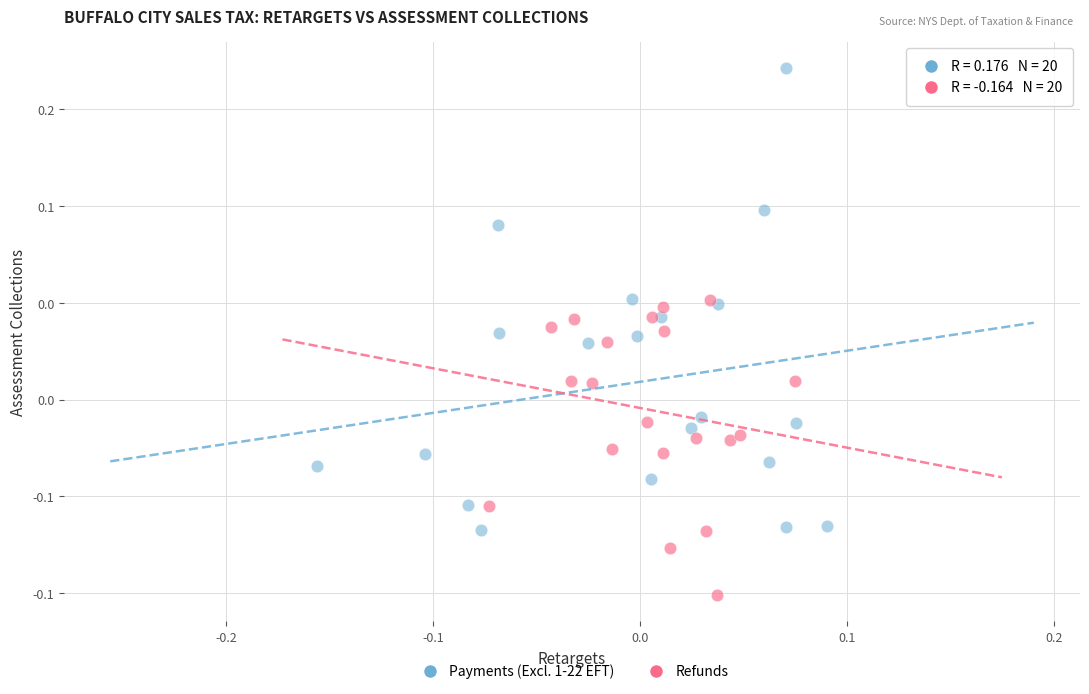

Which series has the largest Y range (max minus min)?

Payments (Excl. 1-22 EFT)